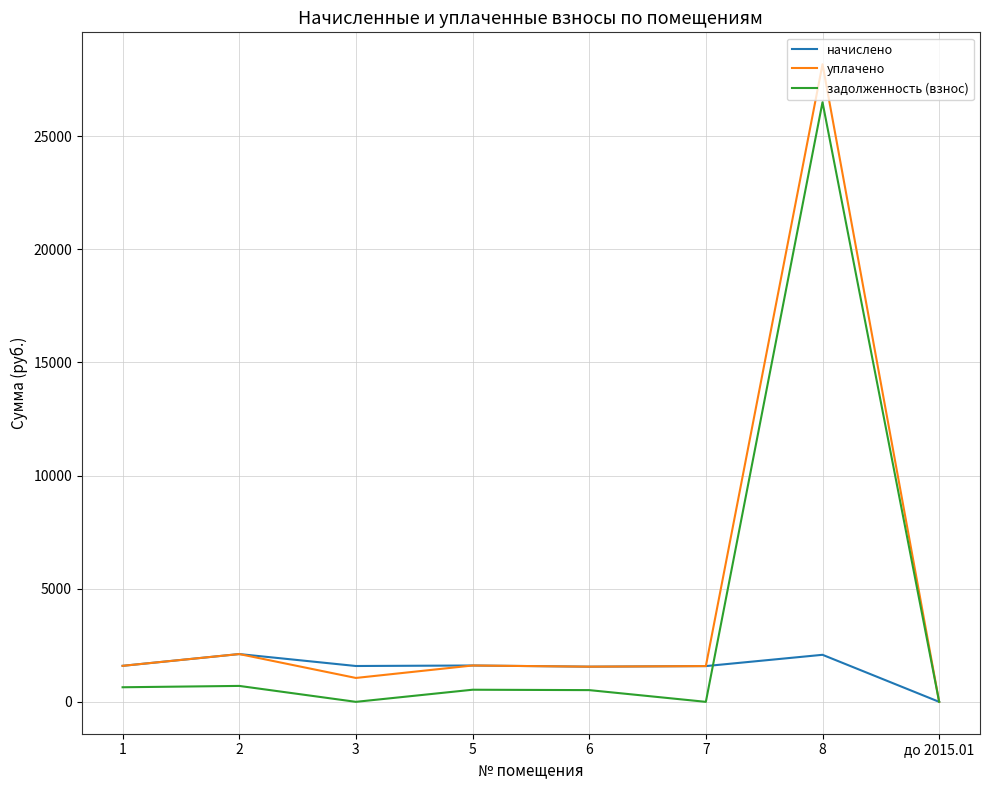

What is the average value of the уплачено series?

4709.3